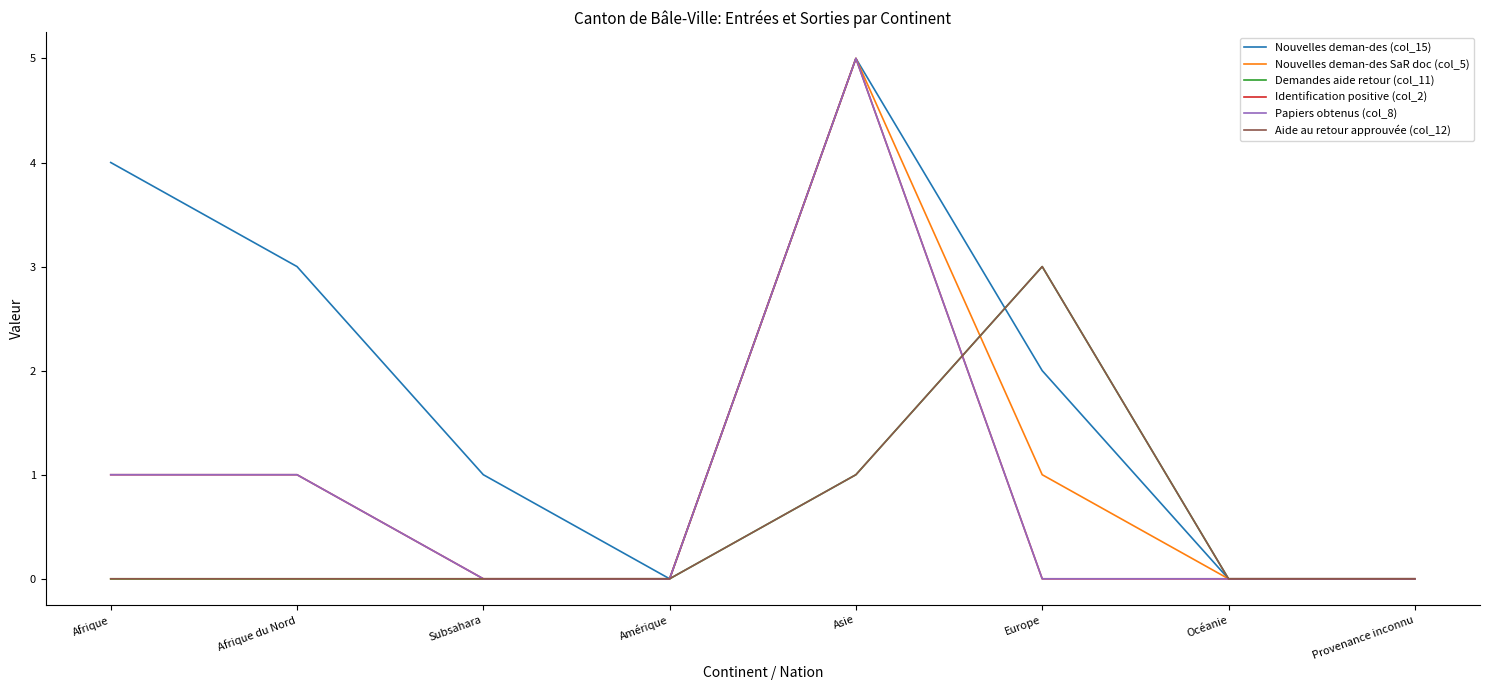

List the series in order of their peak value, lowest first.

Demandes aide retour (col_11), Aide au retour approuvée (col_12), Nouvelles deman-des (col_15), Nouvelles deman-des SaR doc (col_5), Identification positive (col_2), Papiers obtenus (col_8)